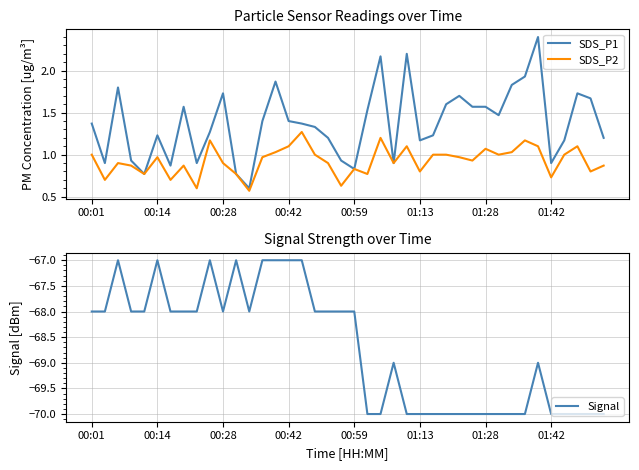

True or false: Signal has a value of -70 at 01:28.

True